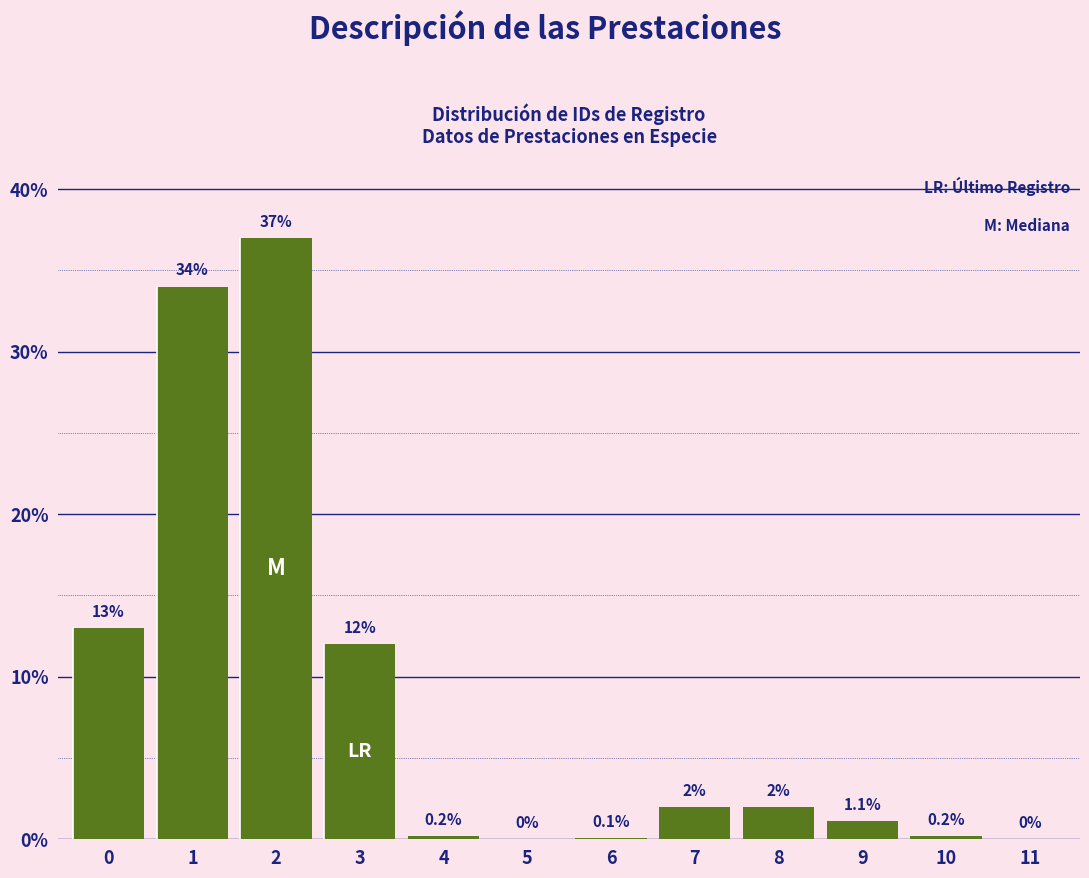

Reading left to right, what are all the values shown in this chart?

0=13.0	1=34.0	2=37.0	3=12.0	4=0.2	5=0.0	6=0.1	7=2.0	8=2.0	9=1.1	10=0.2	11=0.0